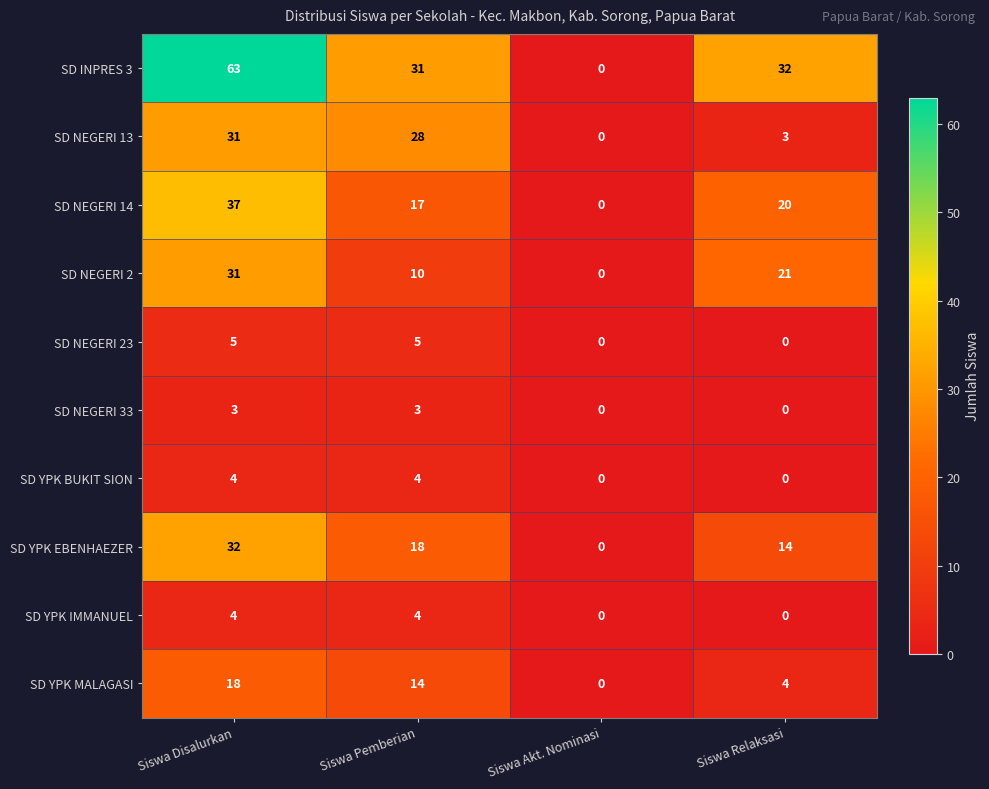

Which series has the largest total across all categories?

SD INPRES 3